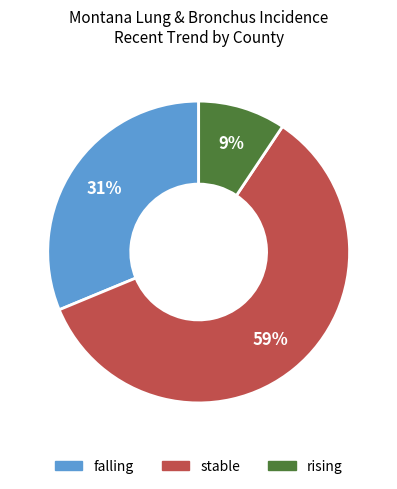

To the nearest percent, what is the average slice percentage?

33%